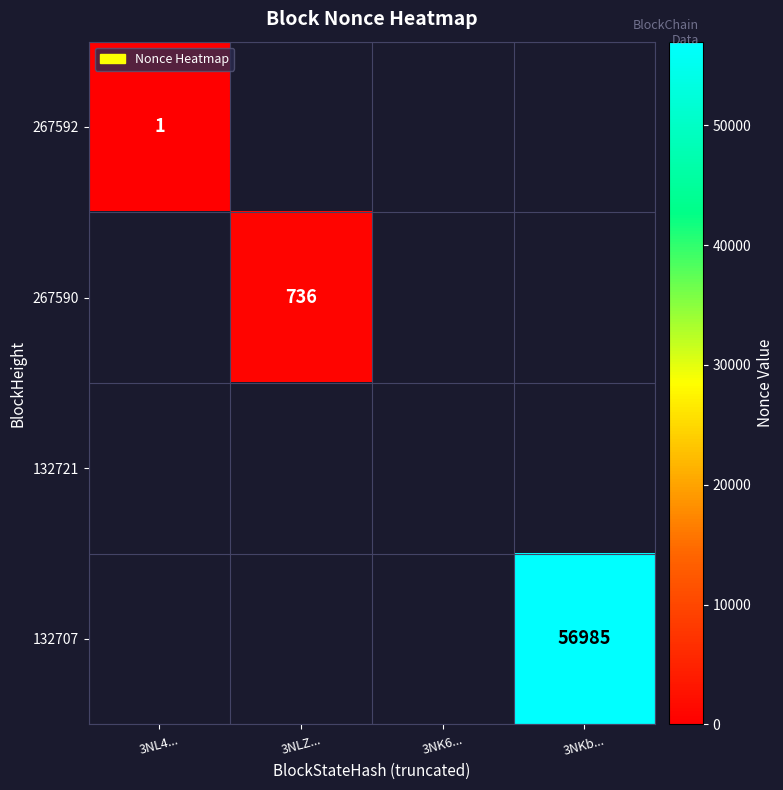

The value of 132707 at 3NKb... is 56985. True or false?

True